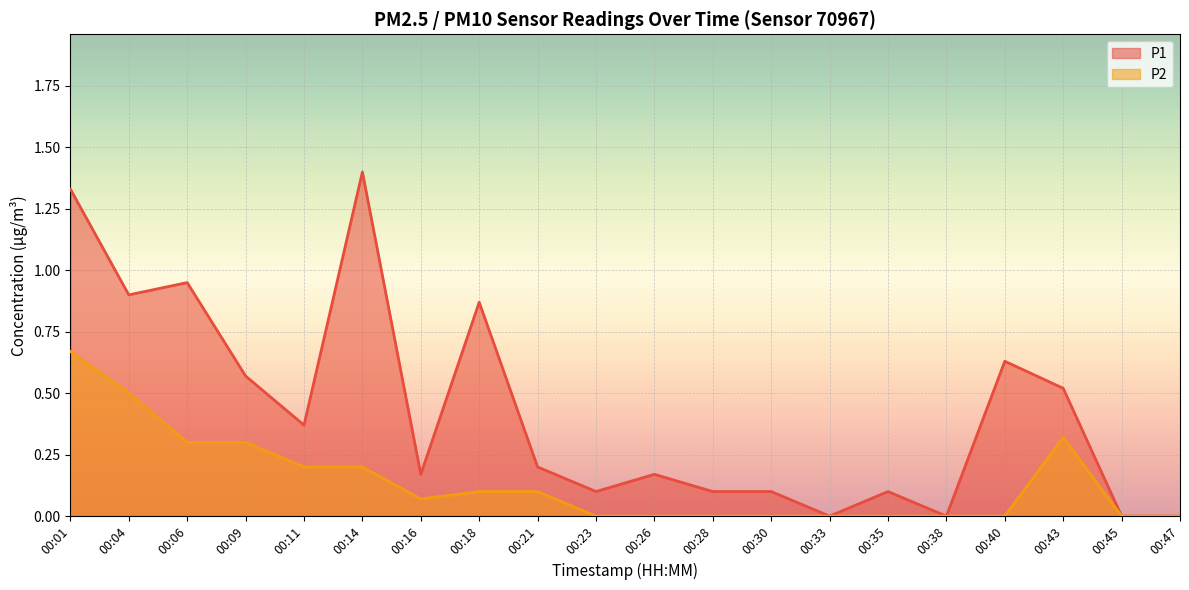

What is the total value across all series at 00:40?

0.6